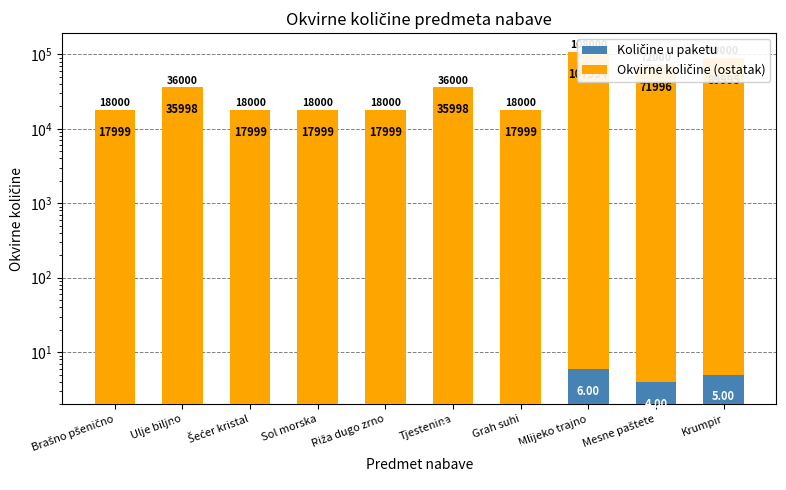

Where does the Okvirne količine (ostatak) series first go above 35998?

Mlijeko trajno